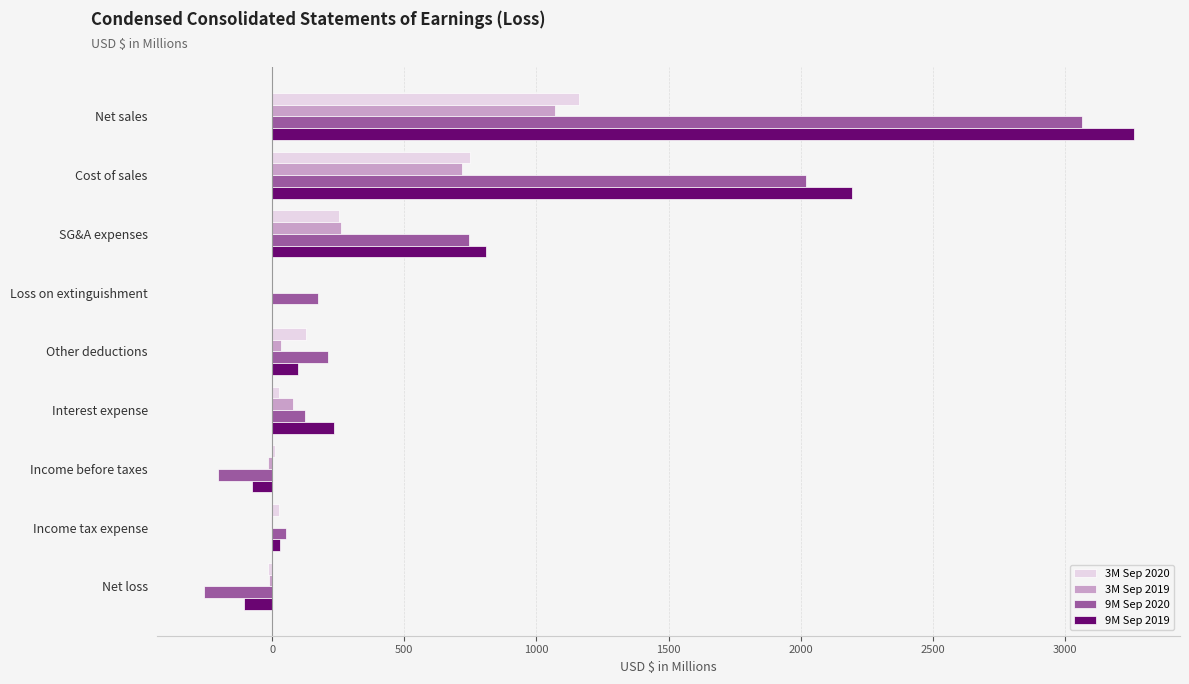

What is the total value across all series at Net sales?

8557.3